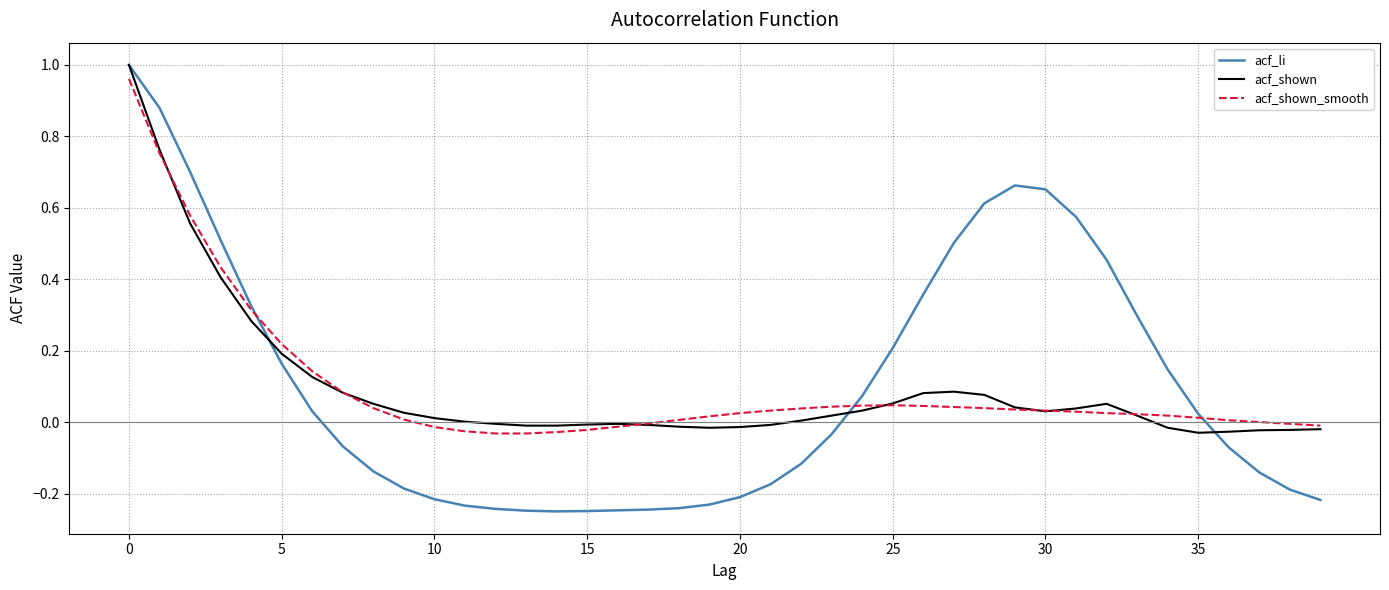

Which series has the widest spread of values?

acf_li